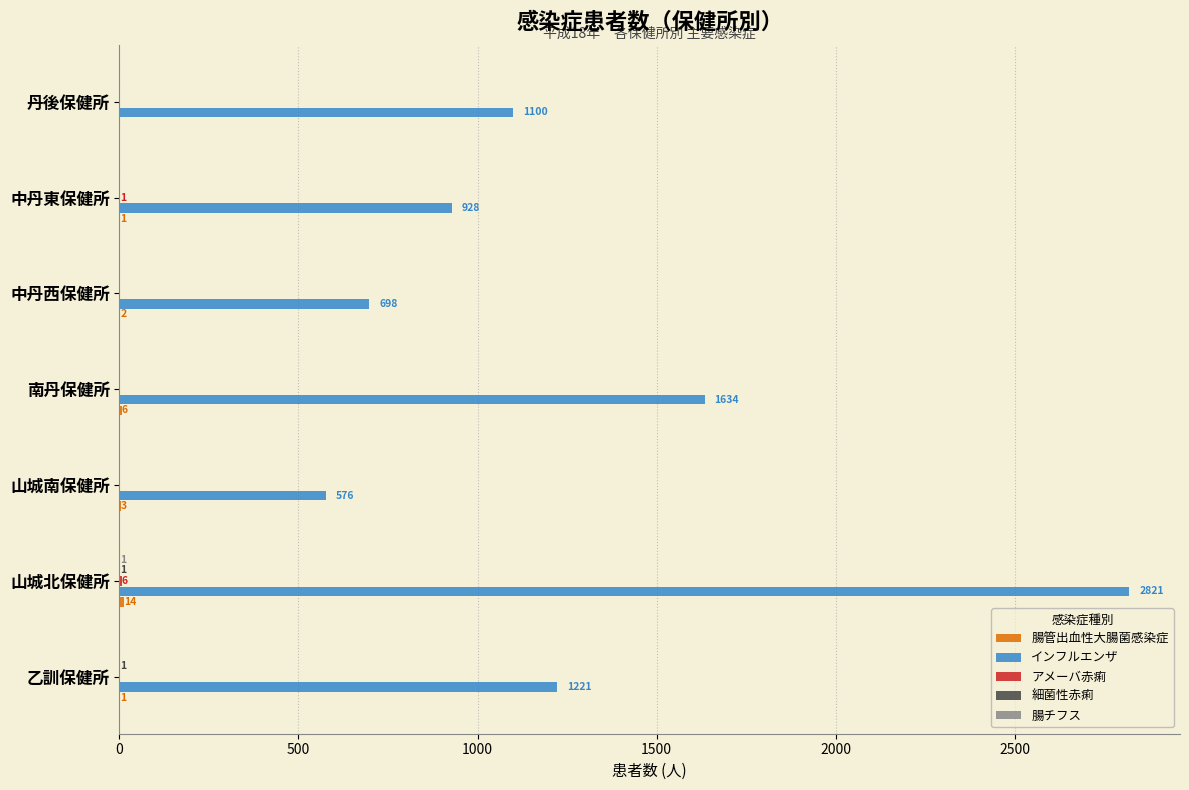

Which series has the largest total across all categories?

インフルエンザ